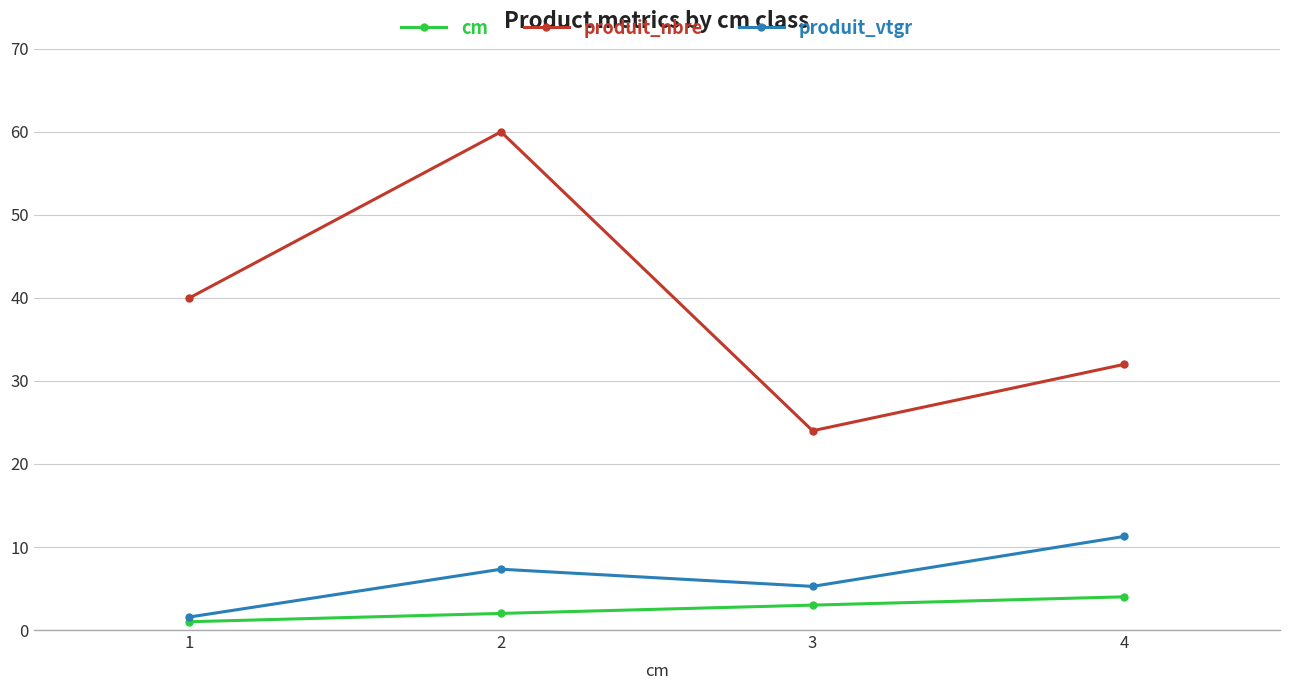

Reading right to left, transcribe all the data shown in this chart.

cm: 4=4.0	3=3.0	2=2.0	1=1.0
produit_nbre: 4=32.0	3=24.0	2=60.0	1=40.0
produit_vtgr: 4=11.3	3=5.3	2=7.3	1=1.6